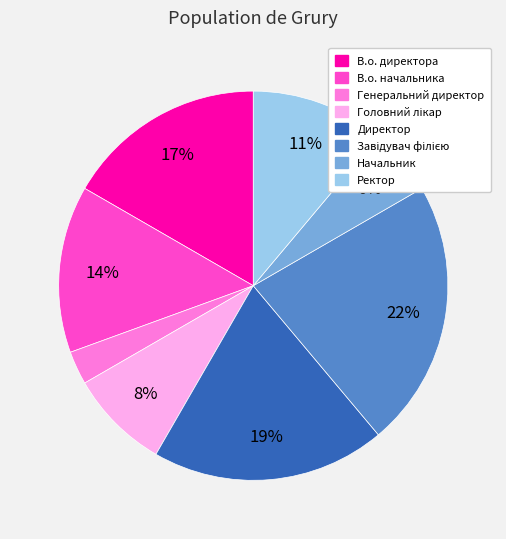

To the nearest percent, what portion does Ректор represent?

11%